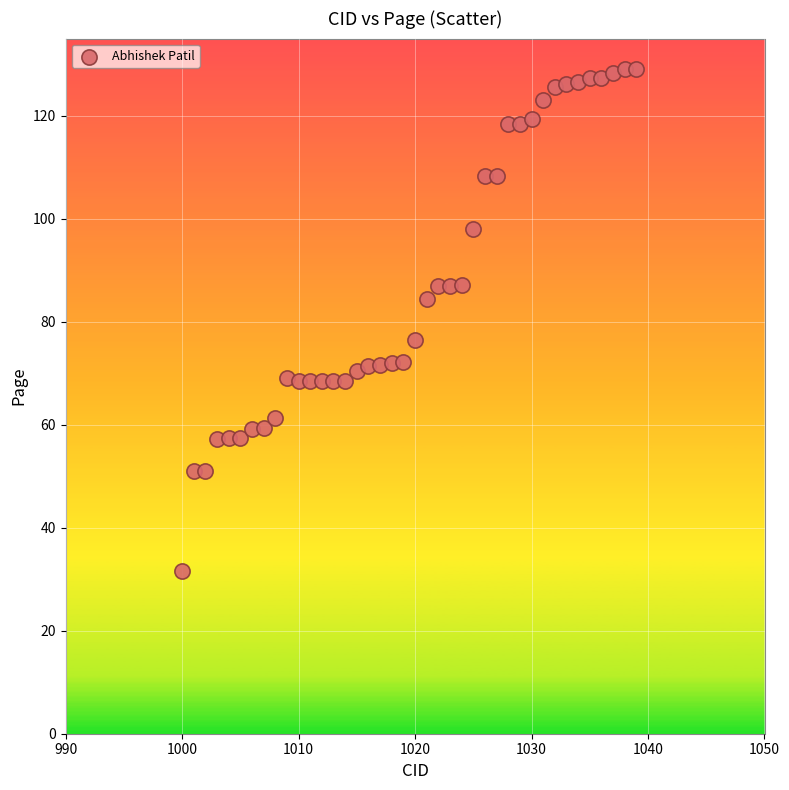

What is the range of Y values (max minus min)?

97.5